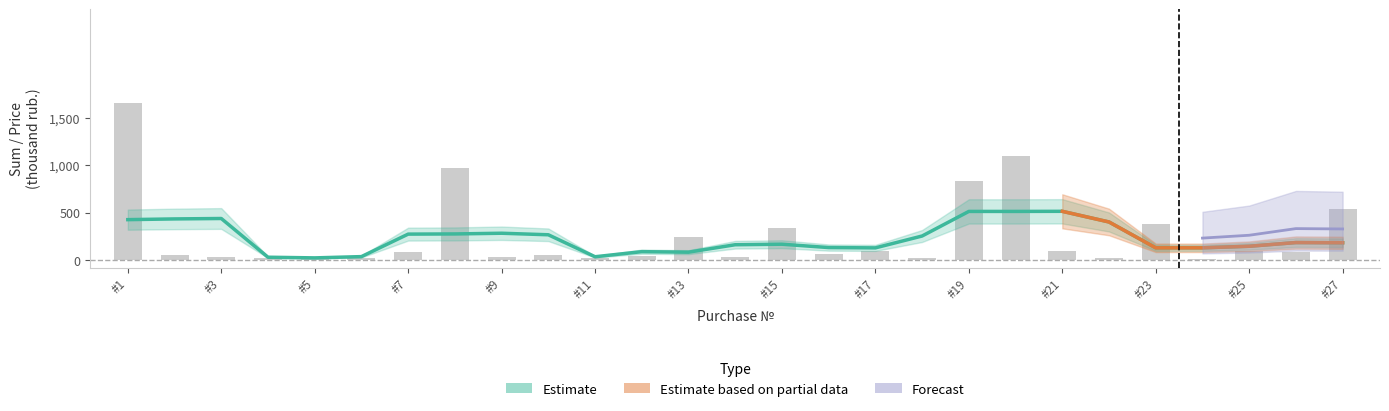

What is the approximate value of price_per_unit at 6?

21.4